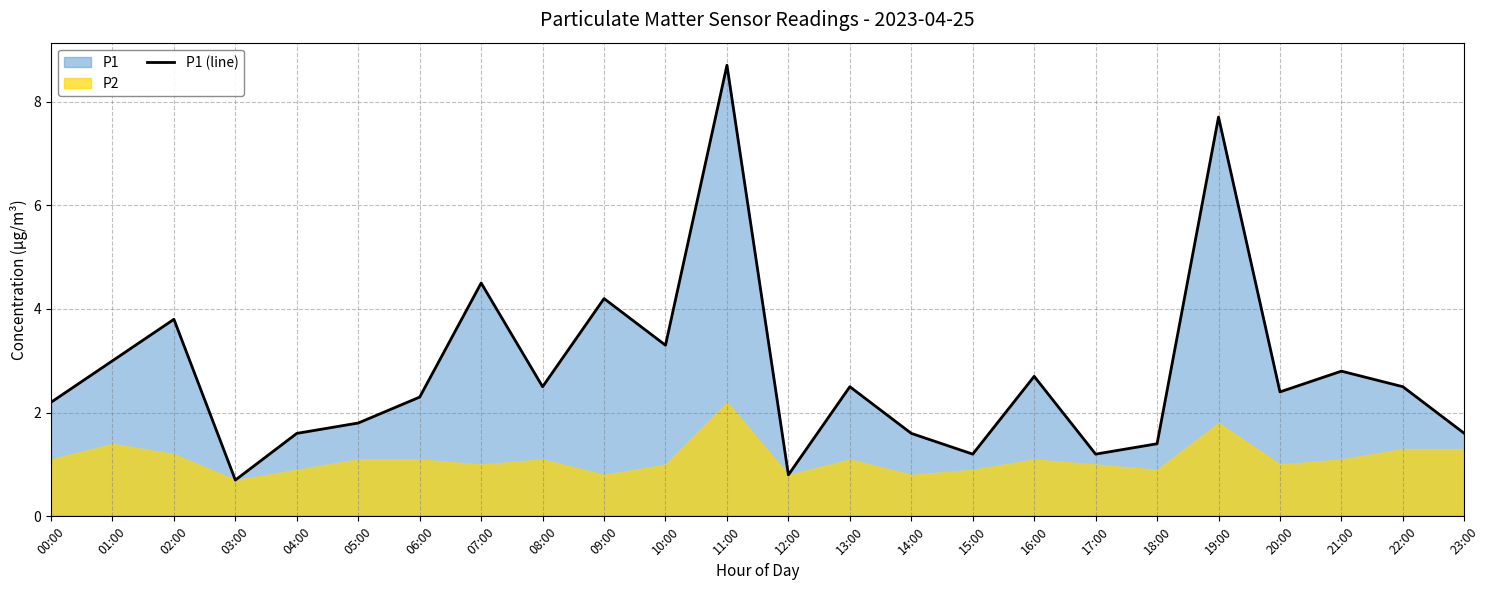

Is it true that the value at 06:00 is 1.1?

False